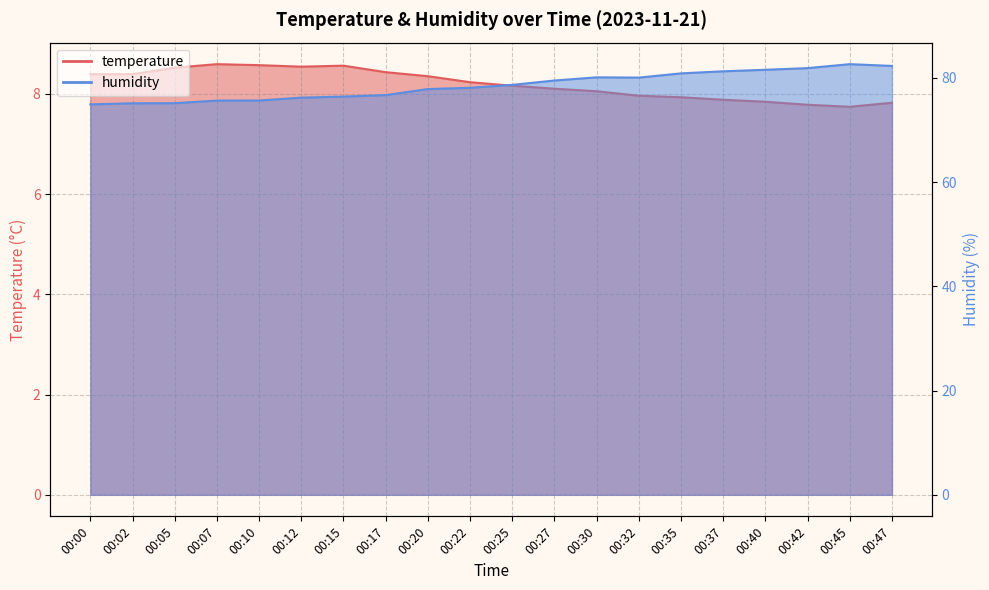

What is the highest value of the humidity series?

82.6